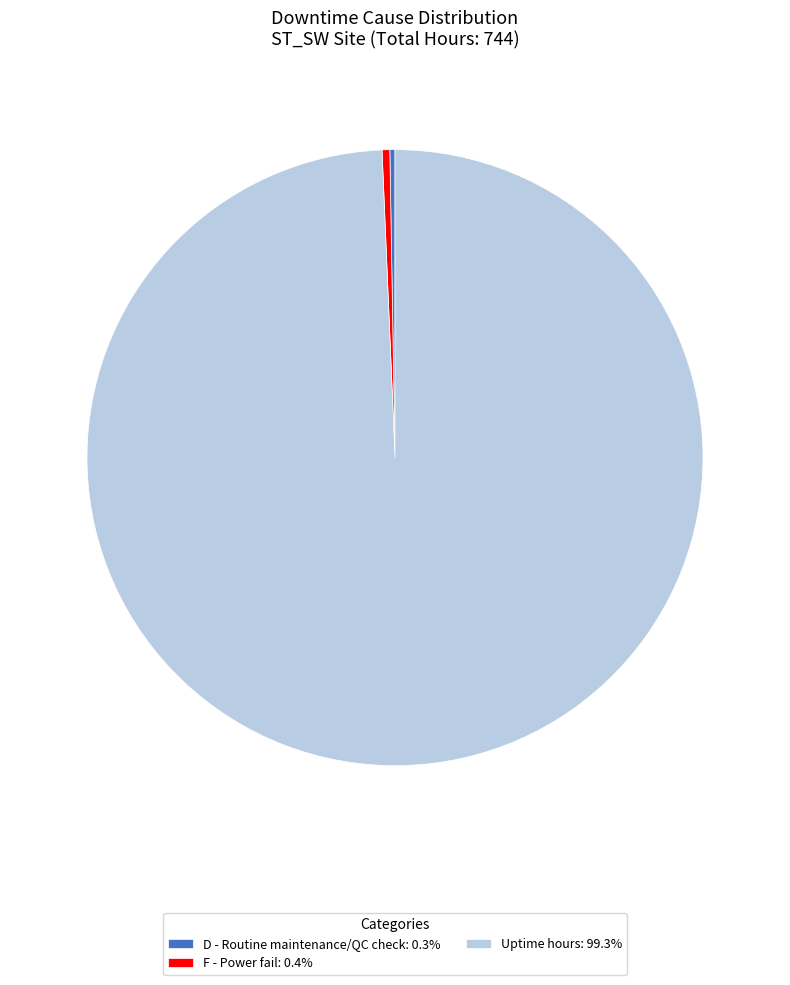

Does Uptime hours: 99.3% represent more than half of the total?

Yes